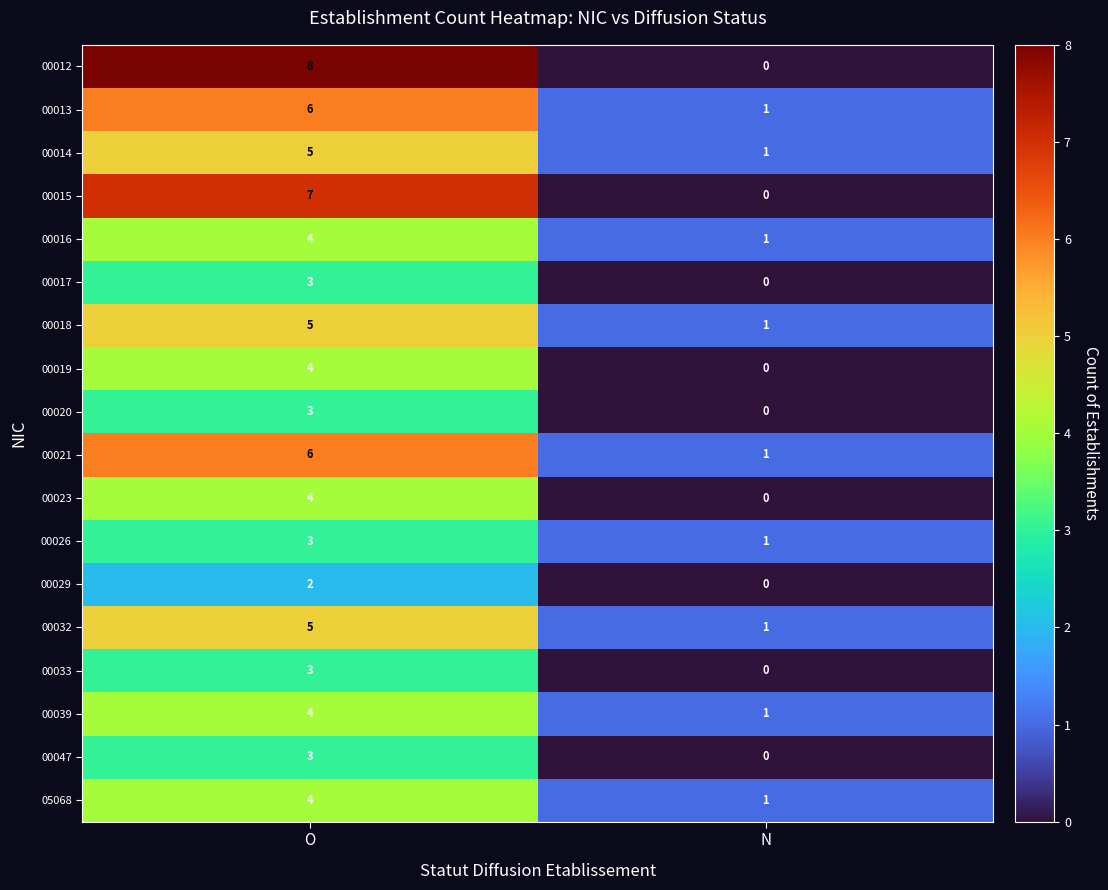

What is the maximum value shown in the chart?

8